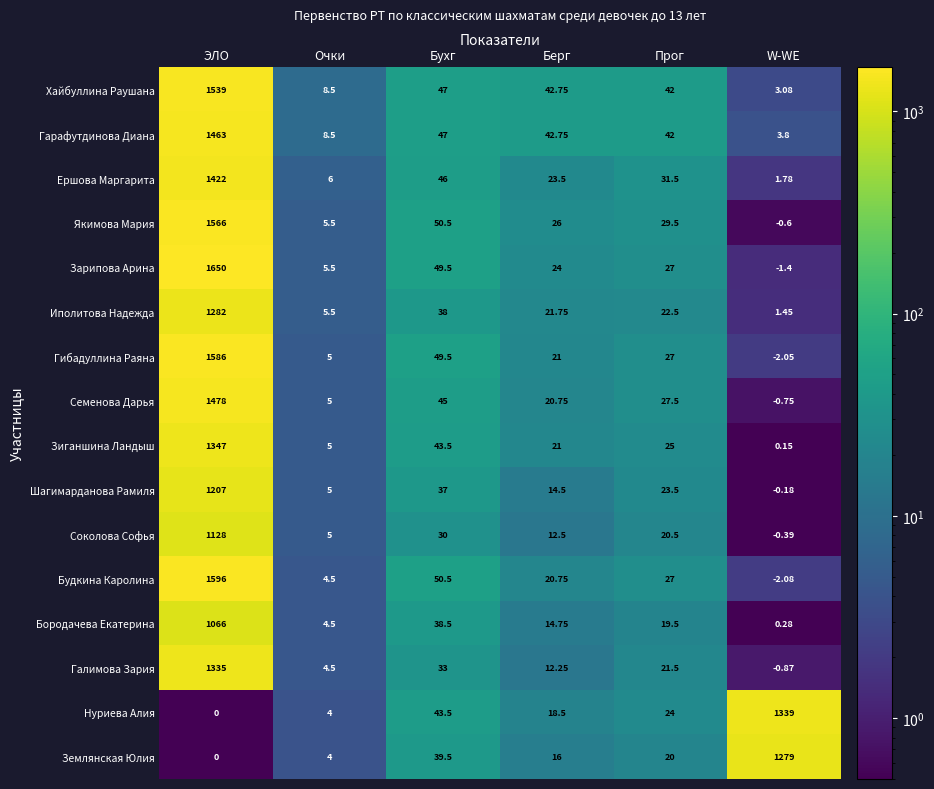

List the labels in order of Якимова Мария value, largest first.

ЭЛО, Бухг, Прог, Берг, Очки, W-WE